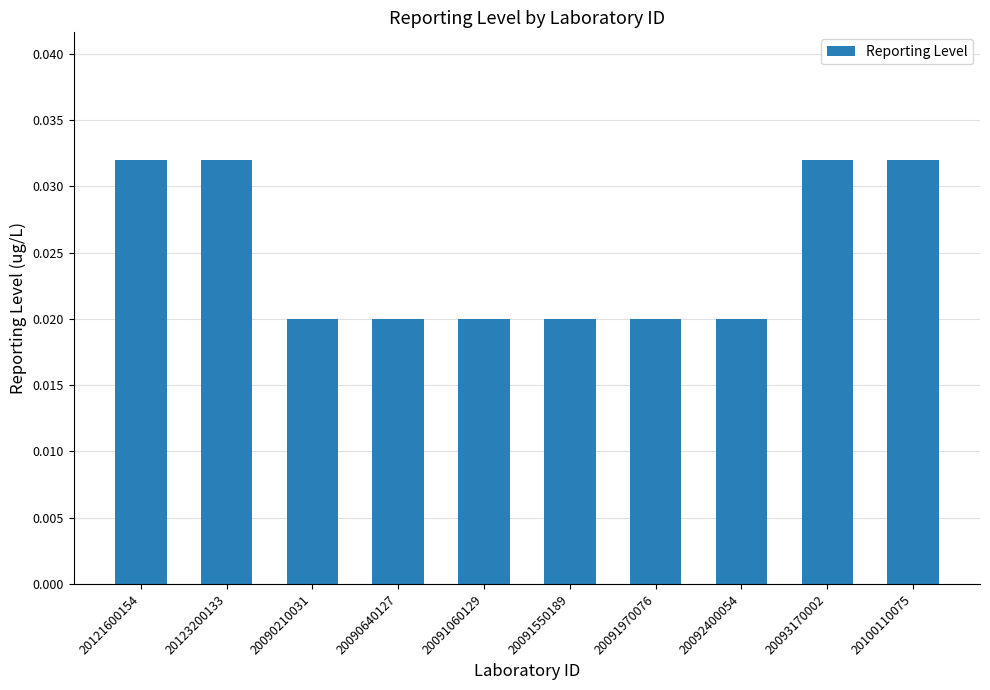

How many series are shown in this chart?

1